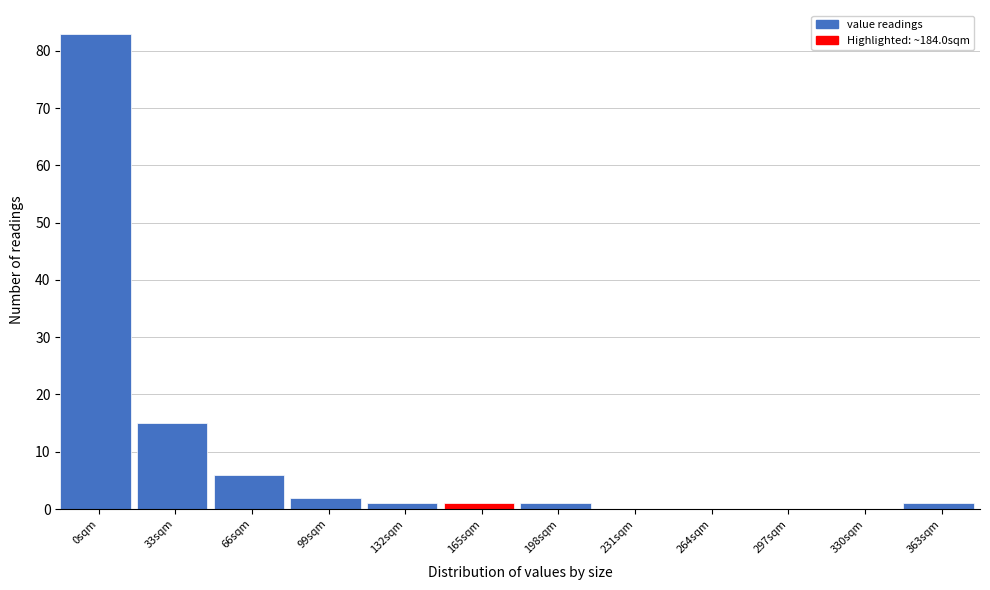

Reading right to left, what are all the values shown in this chart?

363sqm=1	330sqm=0	297sqm=0	264sqm=0	231sqm=0	198sqm=1	165sqm=1	132sqm=1	99sqm=2	66sqm=6	33sqm=15	0sqm=83